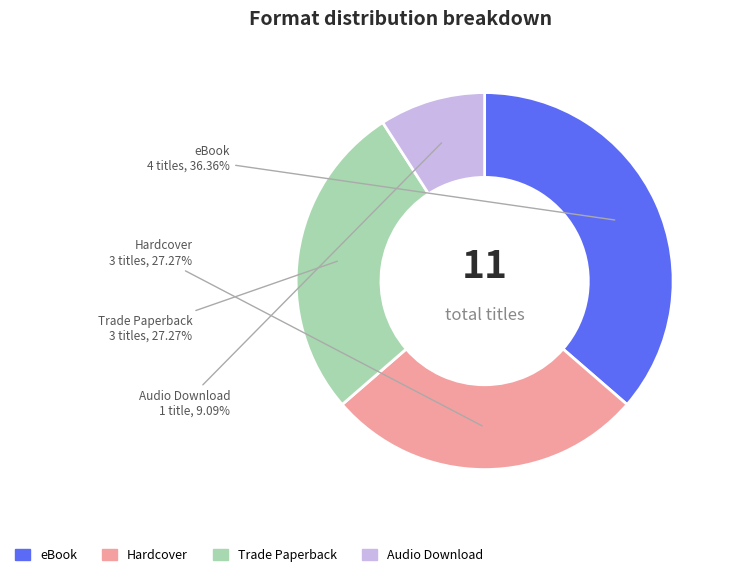

How many slices are in this pie chart?

4